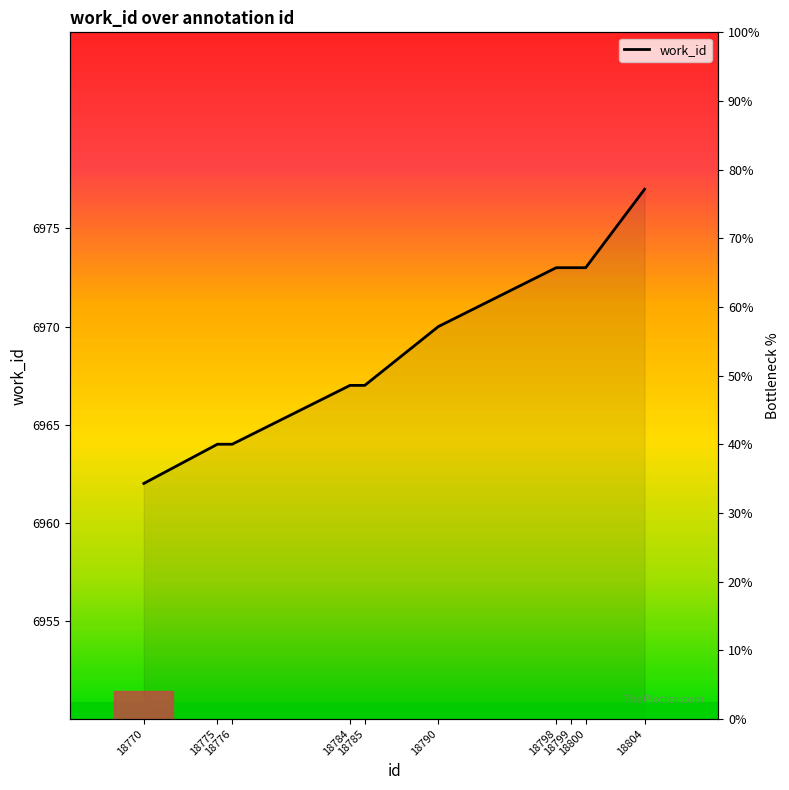

True or false: the data shows 10412 at 18770.

False